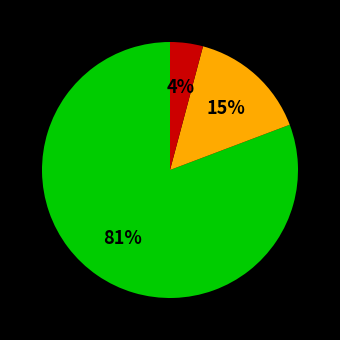

To the nearest percent, what is the difference between the largest and smallest slice percentages?

77%